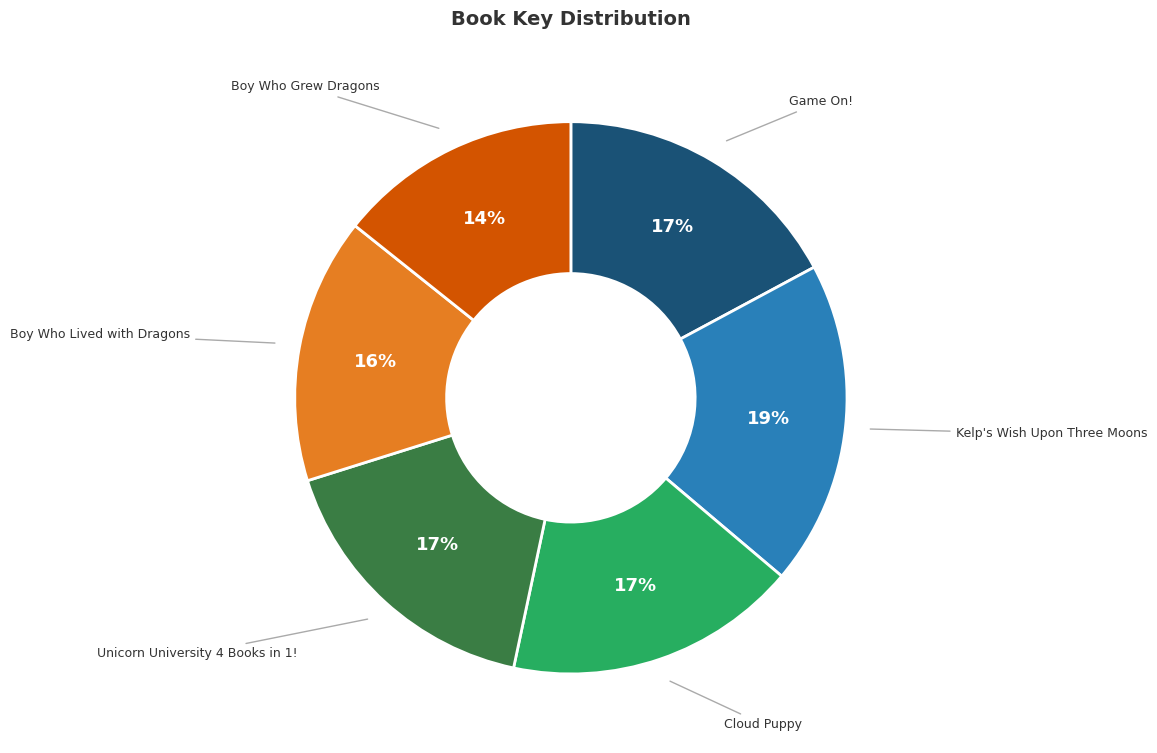

Does any single category account for the majority?

No